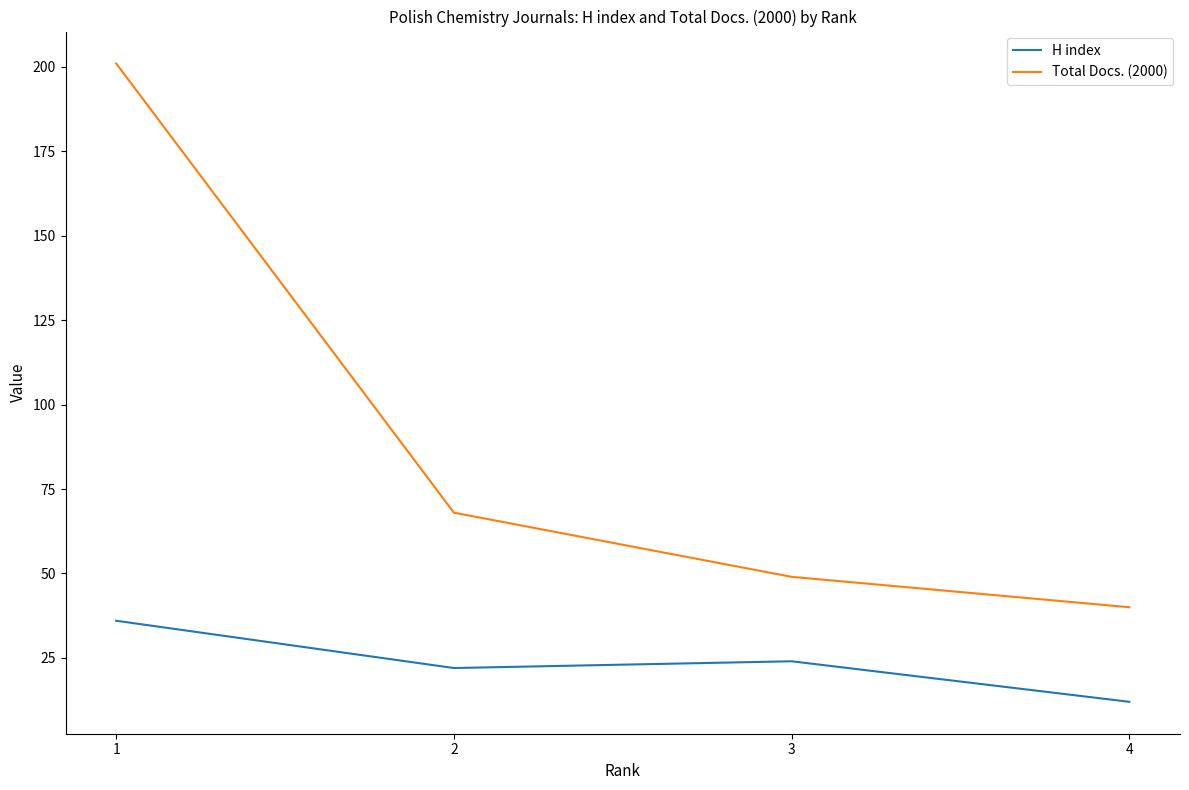

What is the sum of the Total Docs. (2000) values at 2 and 3?

117